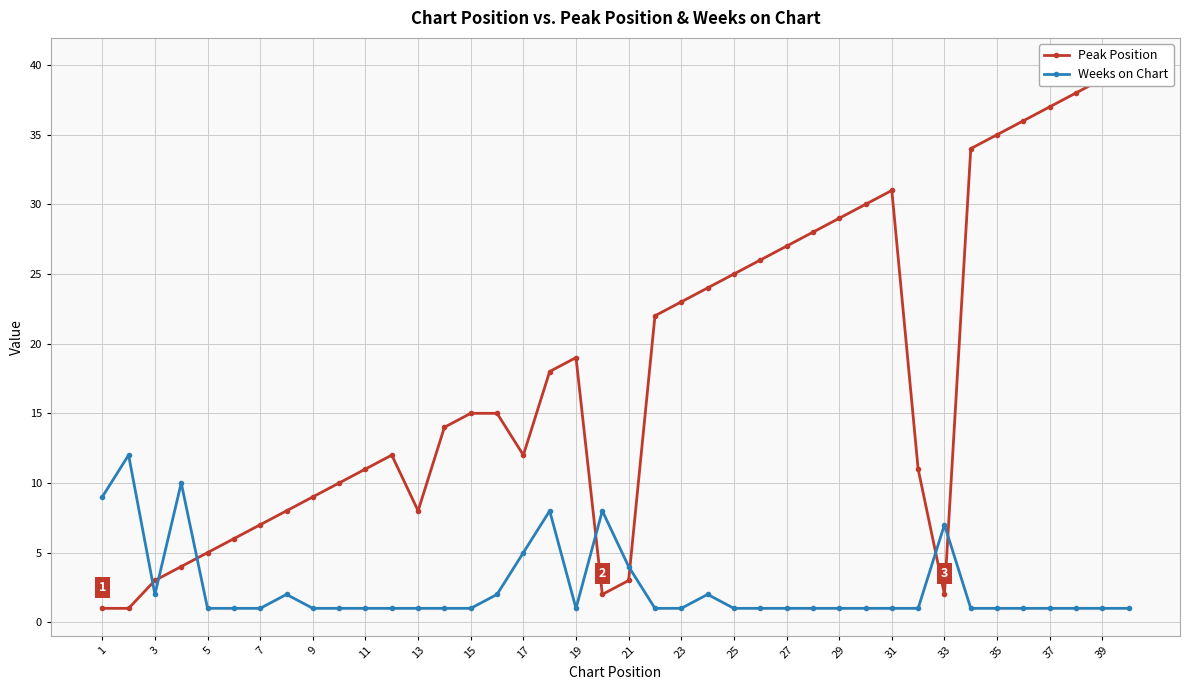

How many categories are shown in the chart?

40